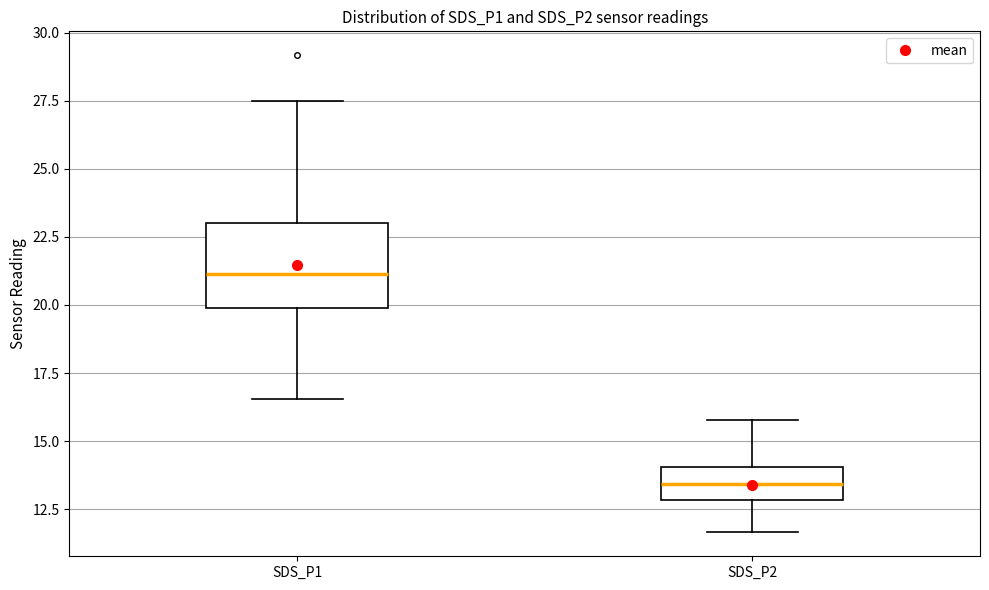

Reading left to right, read every box against the y-axis: the position of its median line, the range the box covers, and the ends of its whiskers. The values are not printed on the chart, so give them approximately, as read against the axis.

SDS_P1: median 21.0, box 20.0 to 23.0, whiskers 16.5 to 27.5
SDS_P2: median 13.5, box 13.0 to 14.0, whiskers 11.5 to 16.0